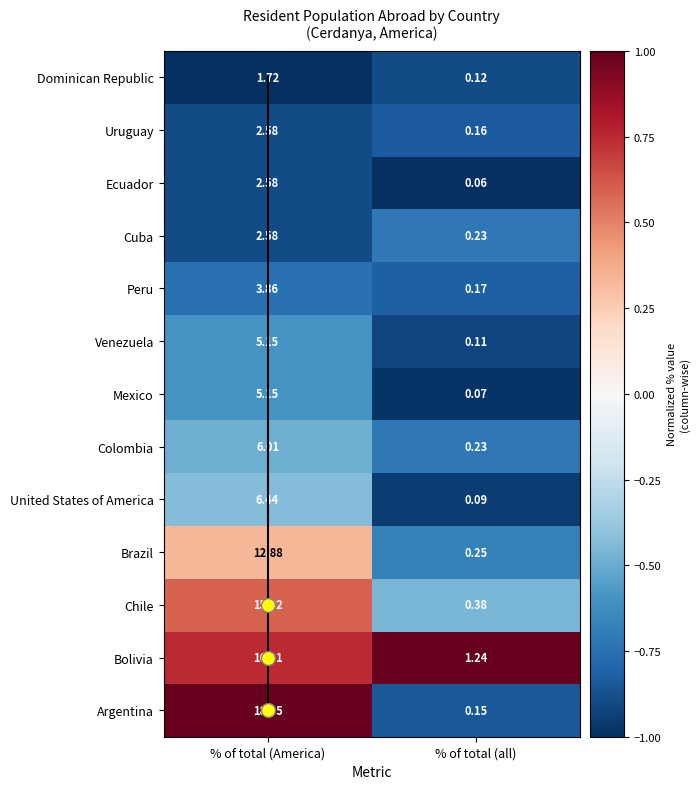

Which category has the lowest value across all series?

% of total (all)